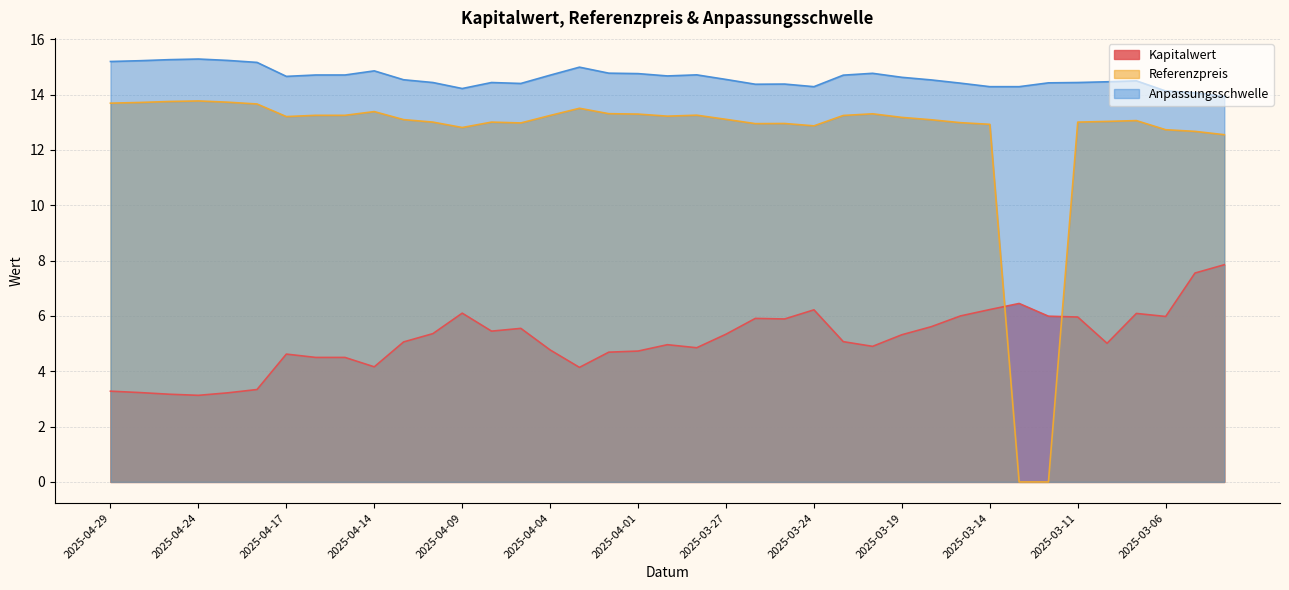

Is the value of Kapitalwert at 2025-03-25 greater than the value of Anpassungsschwelle at 2025-03-07?

No